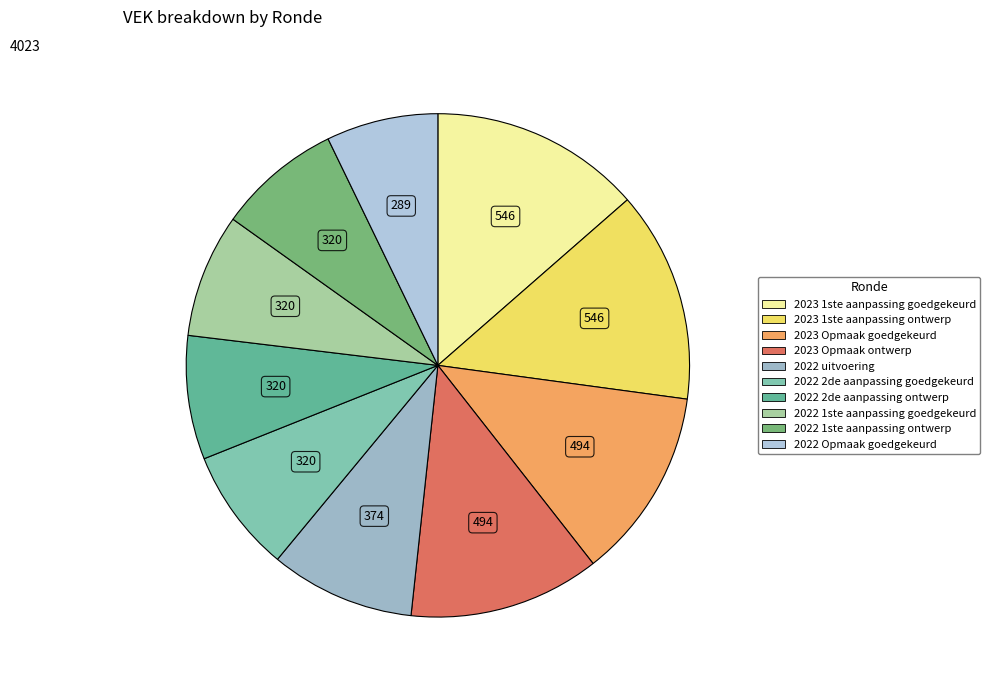

Is the sum of 2022 1ste aanpassing goedgekeurd and 2022 2de aanpassing goedgekeurd greater than half?

No